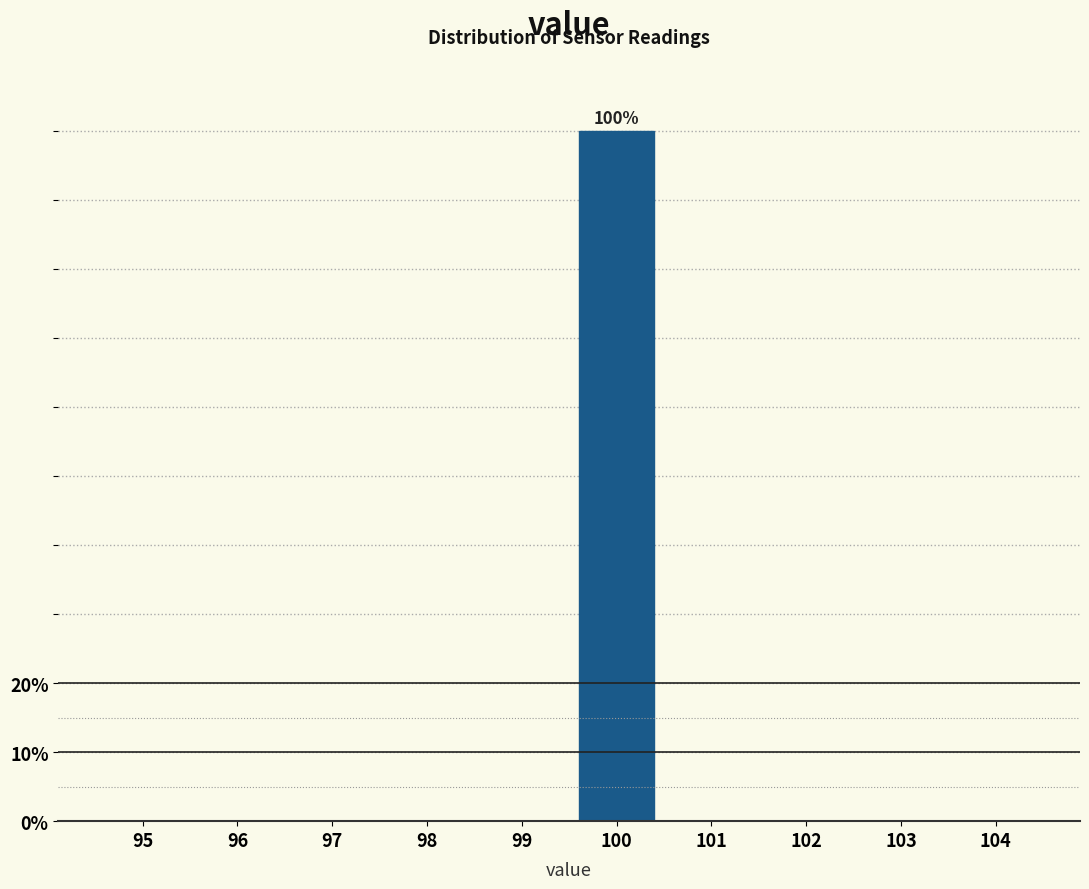

Reading right to left, extract all data points from this chart.

104=0	103=0	102=0	101=0	100=100	99=0	98=0	97=0	96=0	95=0